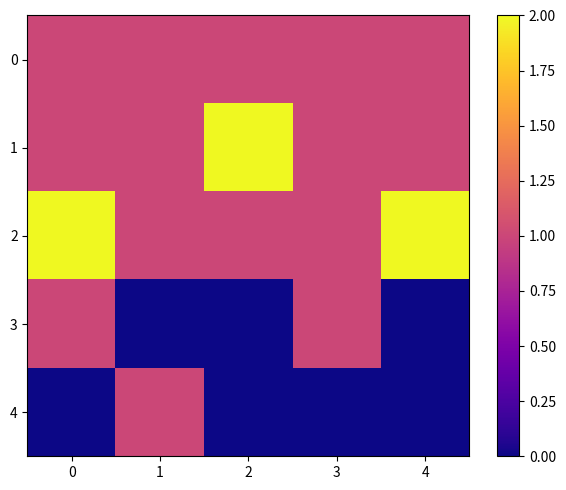

Count the number of data series in this chart.

5